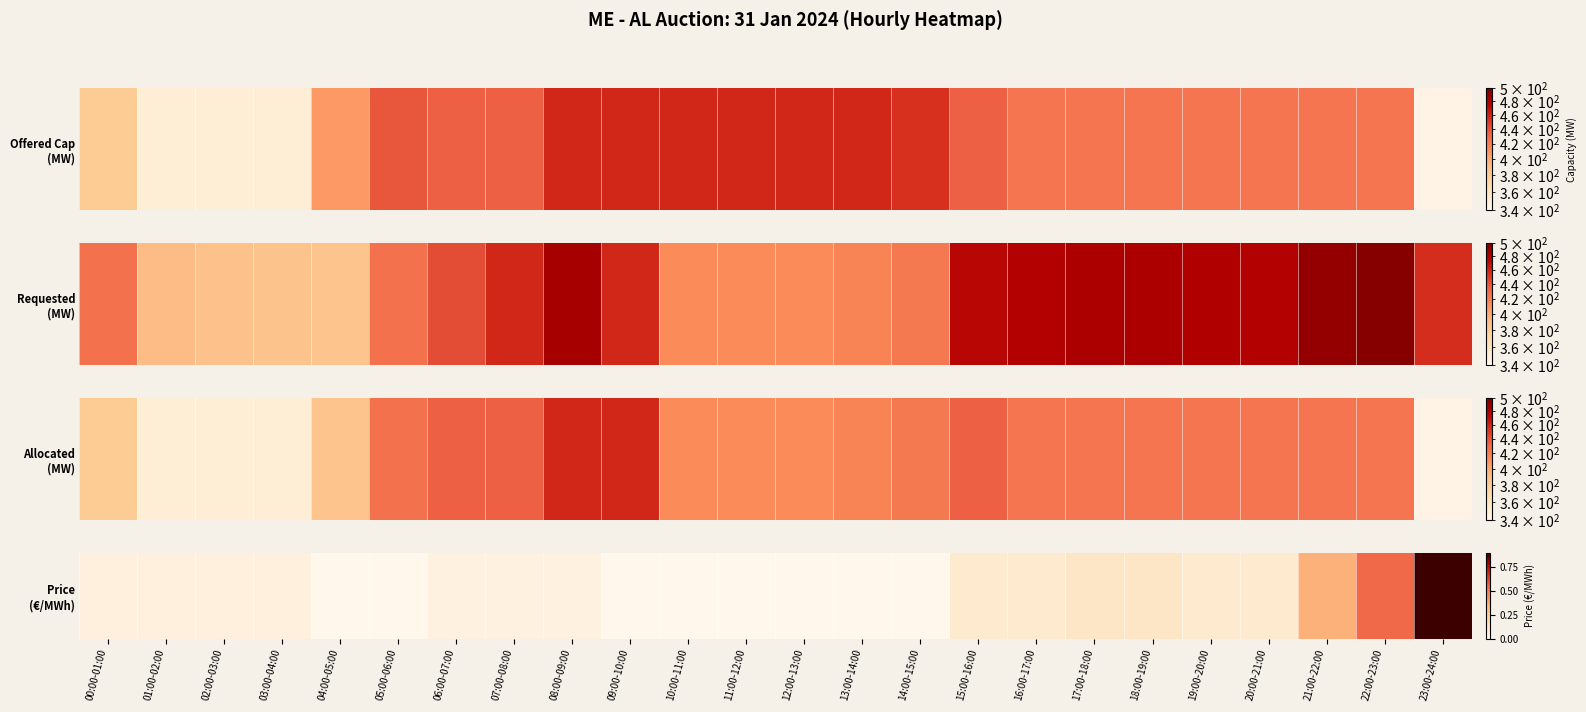

Rank the categories by value from lowest to highest.

04:00-05:00, 05:00-06:00, 09:00-10:00, 10:00-11:00, 11:00-12:00, 12:00-13:00, 13:00-14:00, 14:00-15:00, 06:00-07:00, 07:00-08:00, 08:00-09:00, 00:00-01:00, 01:00-02:00, 02:00-03:00, 03:00-04:00, 15:00-16:00, 16:00-17:00, 19:00-20:00, 20:00-21:00, 17:00-18:00, 18:00-19:00, 21:00-22:00, 22:00-23:00, 23:00-24:00